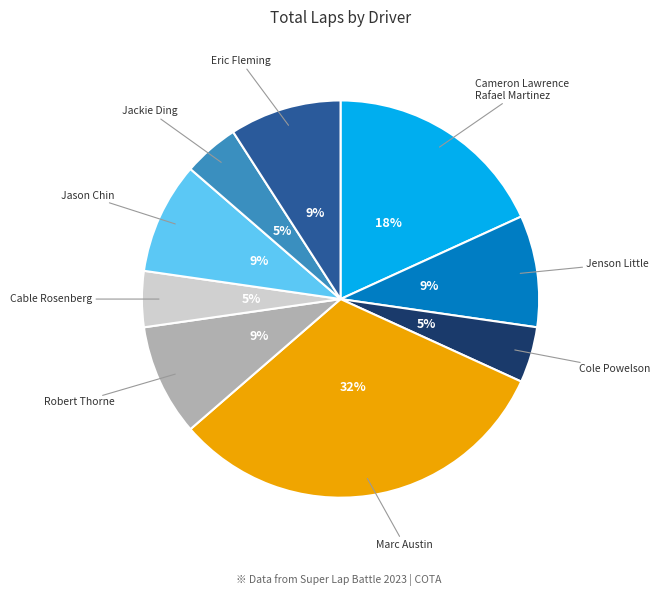

What percentage is the Robert Thorne slice, to the nearest percent?

9%